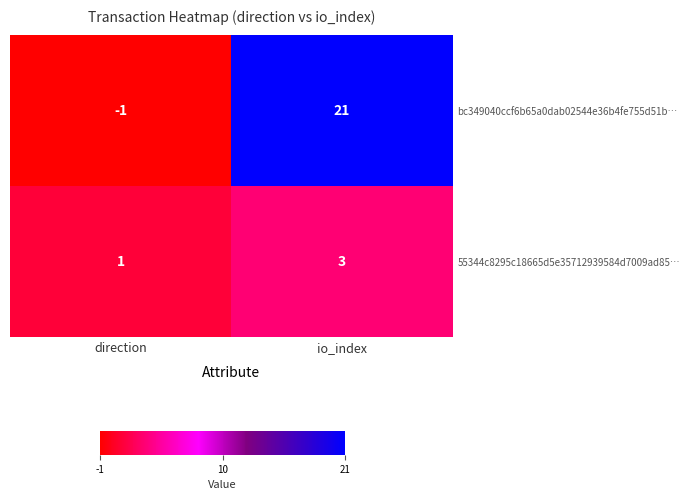

How many data points does each series have?

2